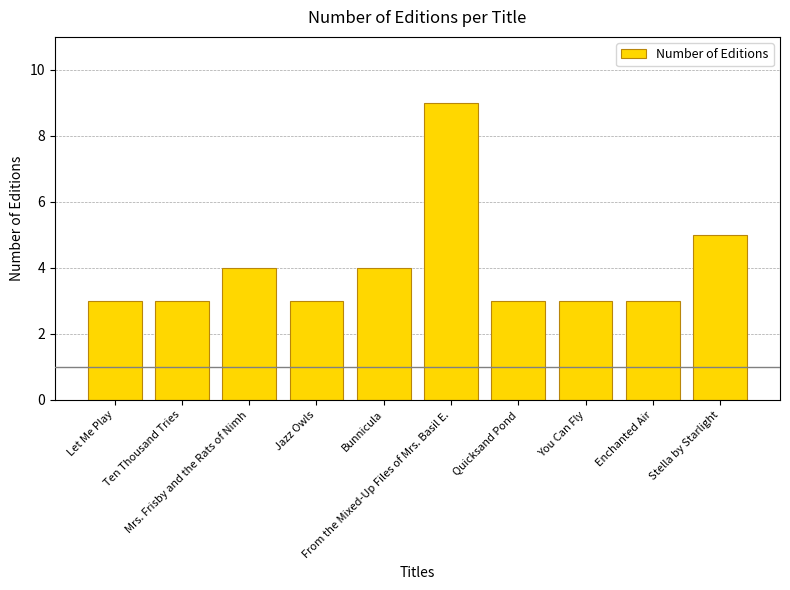

What is the label of the 6th bar from the left?

From the Mixed-Up Files of Mrs. Basil E.